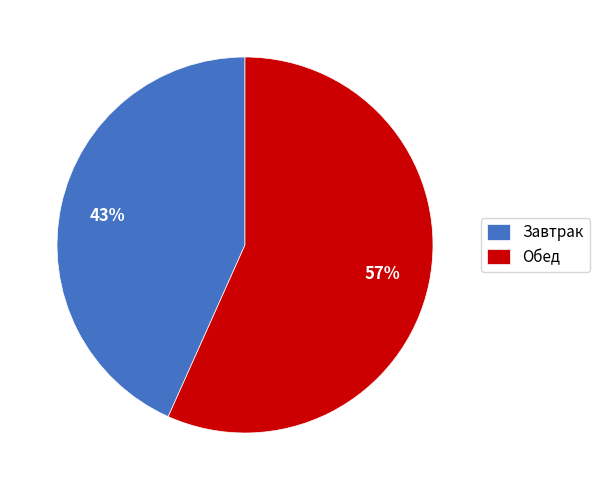

To the nearest percent, what portion does Завтрак represent?

43%